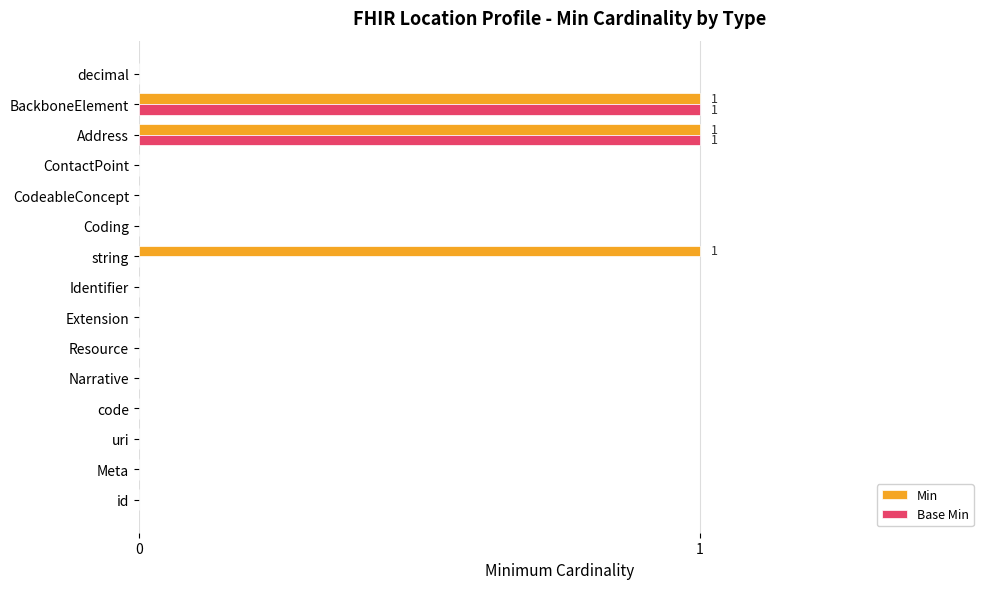

How many categories are shown in the chart?

15